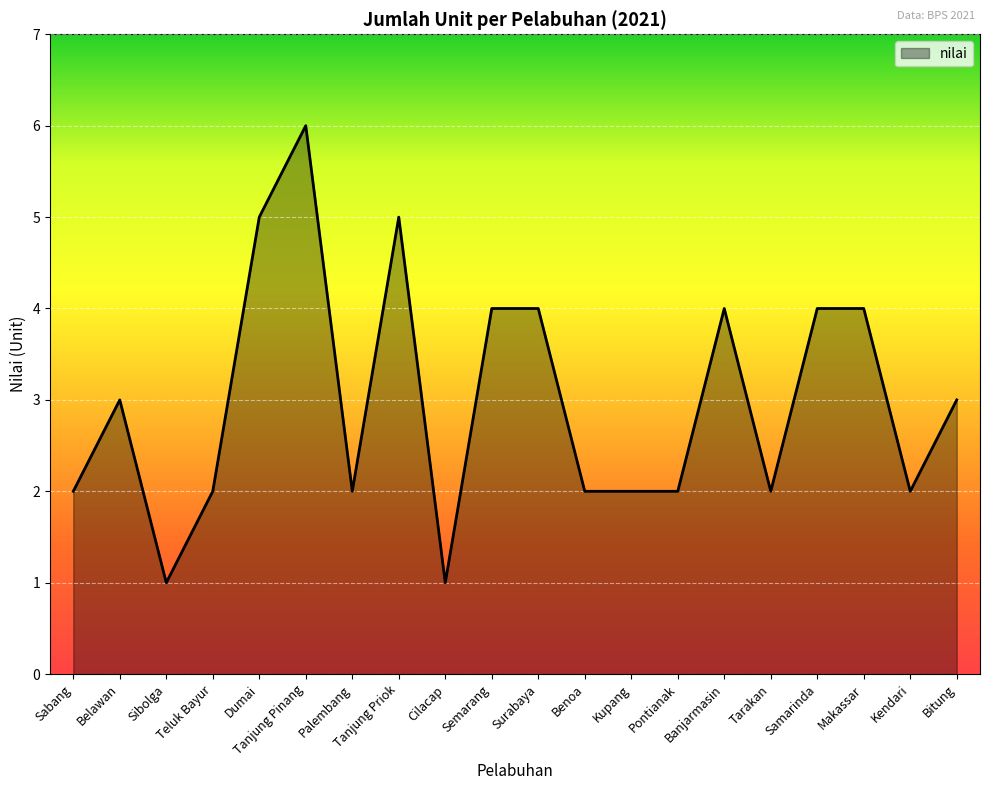

What is the minimum value shown in the chart?

1